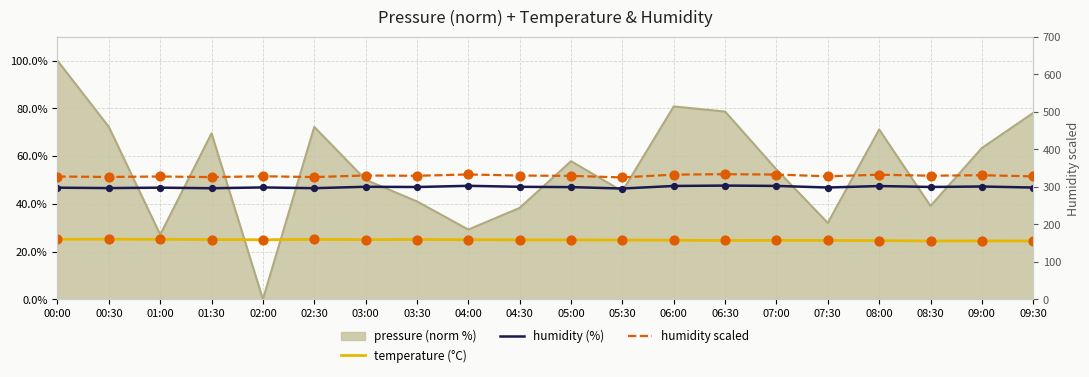

At how many categories does at least one series exceed 157?

20